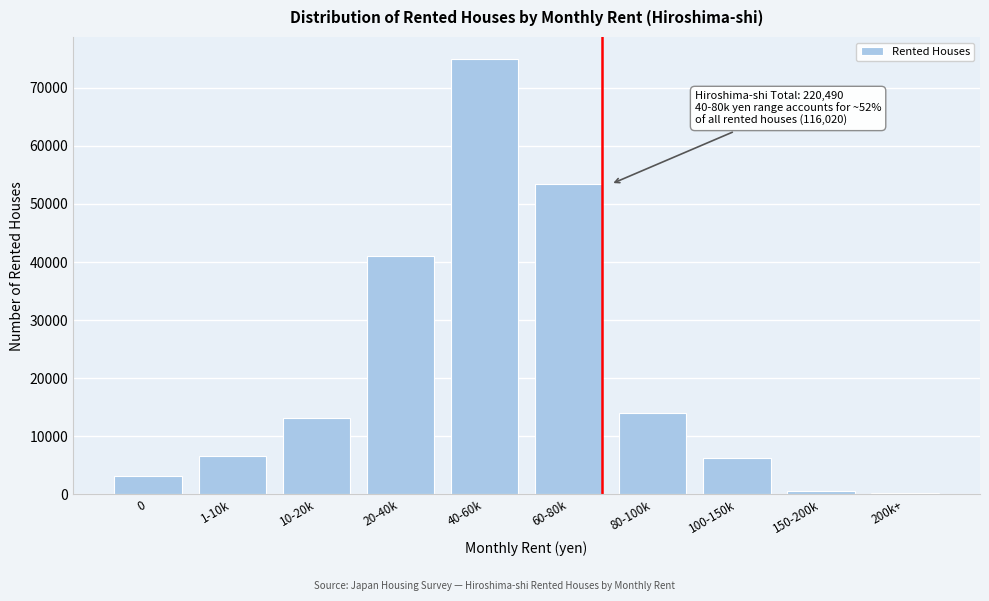

What is the label of the 6th bar from the right?

40-60k